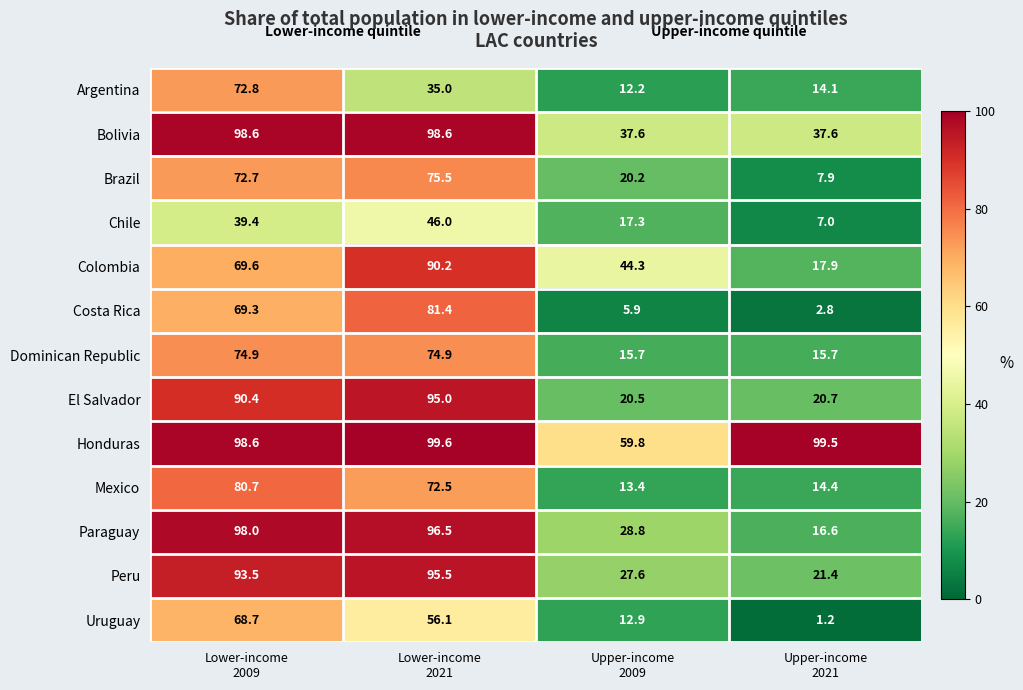

Rank the series by their maximum value, from lowest to highest.

Chile, Uruguay, Argentina, Dominican Republic, Brazil, Mexico, Costa Rica, Colombia, El Salvador, Peru, Paraguay, Bolivia, Honduras